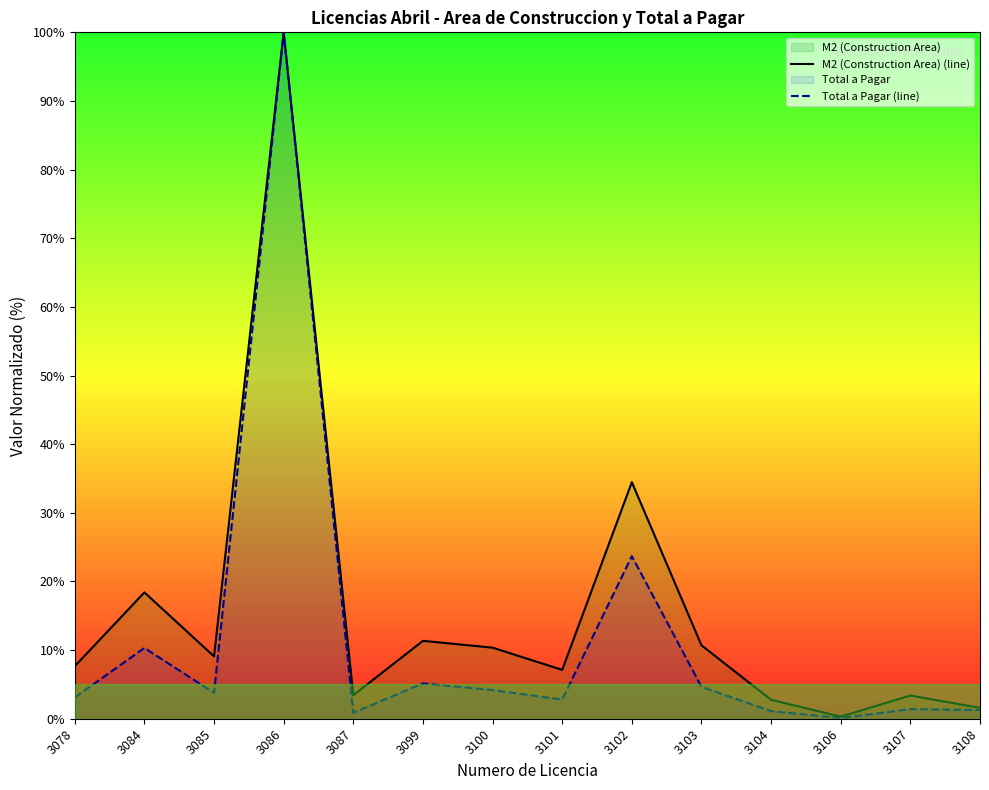

True or false: M2 (Construction Area) (line) and Total a Pagar (line) cross at least once.

False